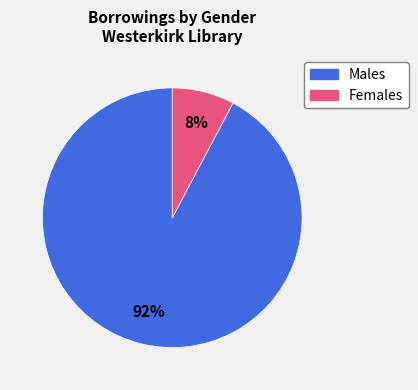

How many segments does this pie chart have?

2